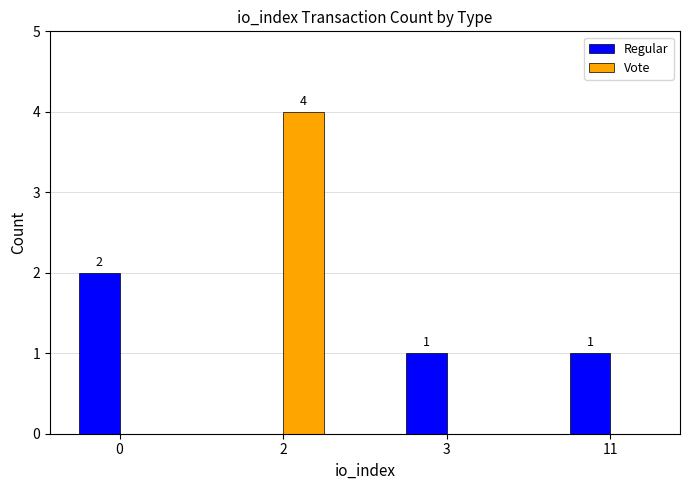

The Vote series shows 4 at 2. True or false?

True